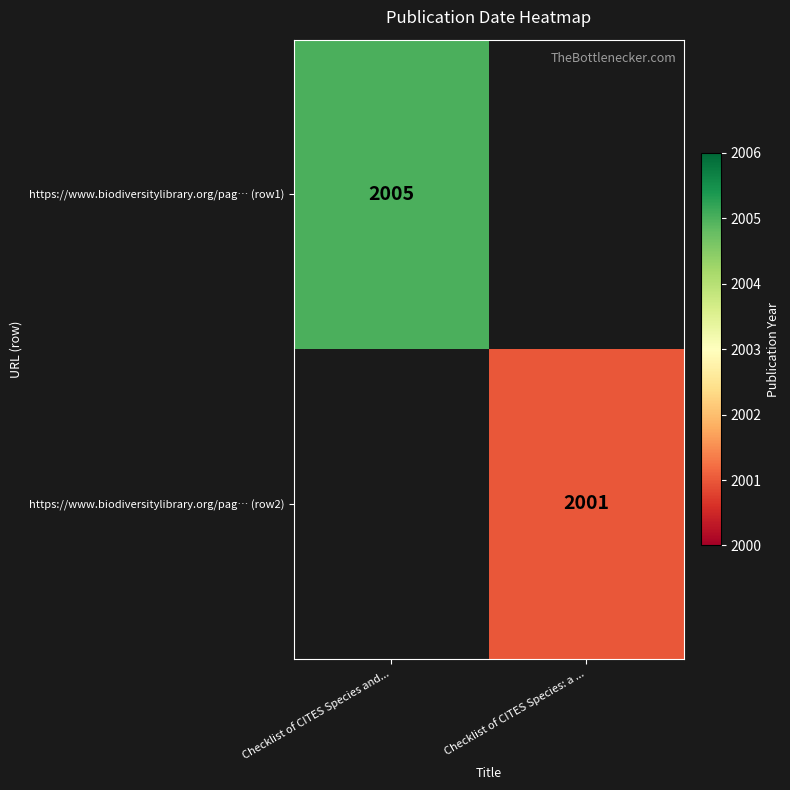

At which category does the chart reach its minimum across all series?

Checklist of CITES Species: a ...